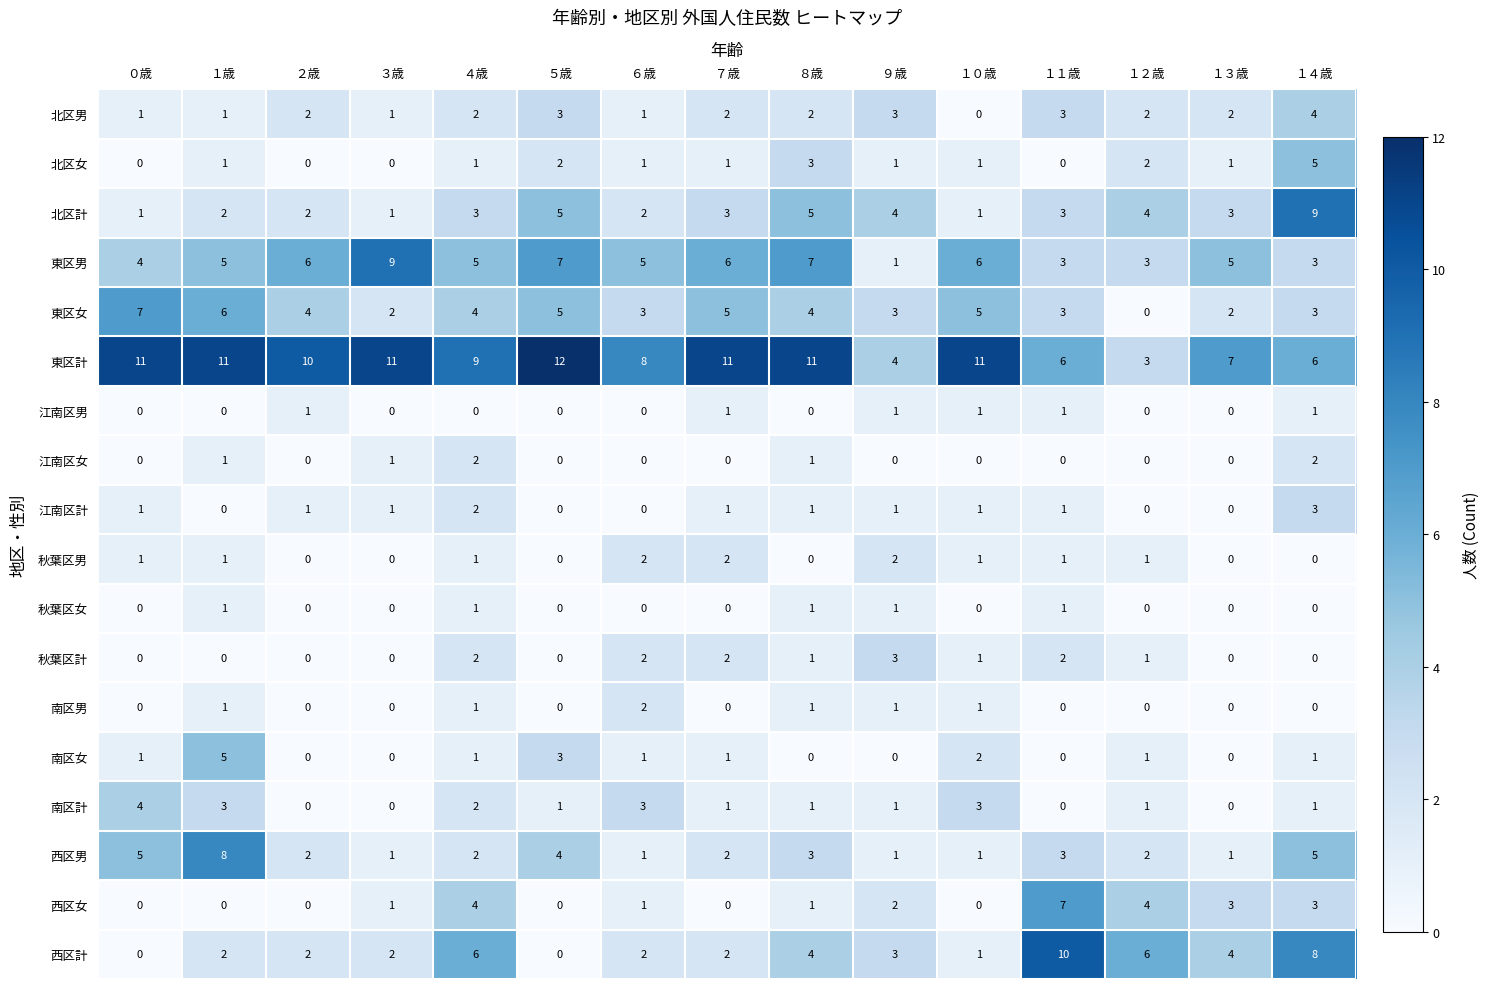

What is the total value across all series at ７歳?

40